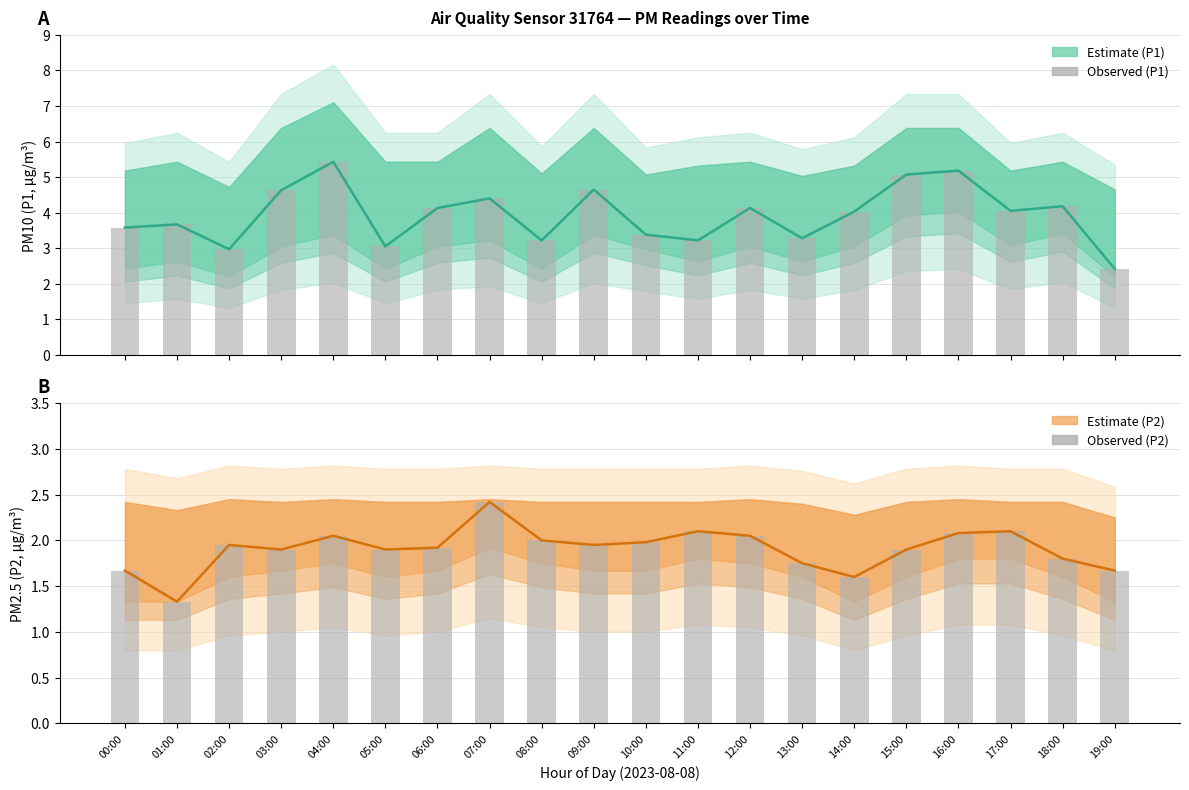

Reading right to left, what are all the values shown in this chart?

P1 estimate: 2.4	4.2	4.0	5.2	5.1	4.0	3.3	4.1	3.2	3.4	4.7	3.2	4.4	4.1	3.0	5.4	4.6	3.0	3.7	3.6
P1 observed: 2.4	4.2	4.0	5.2	5.1	4.0	3.3	4.1	3.2	3.4	4.7	3.2	4.4	4.1	3.0	5.4	4.6	3.0	3.7	3.6
P2 estimate: 1.7	1.8	2.1	2.1	1.9	1.6	1.8	2.0	2.1	2.0	1.9	2.0	2.4	1.9	1.9	2.0	1.9	1.9	1.3	1.7
P2 observed: 1.7	1.8	2.1	2.1	1.9	1.6	1.8	2.0	2.1	2.0	1.9	2.0	2.4	1.9	1.9	2.0	1.9	1.9	1.3	1.7